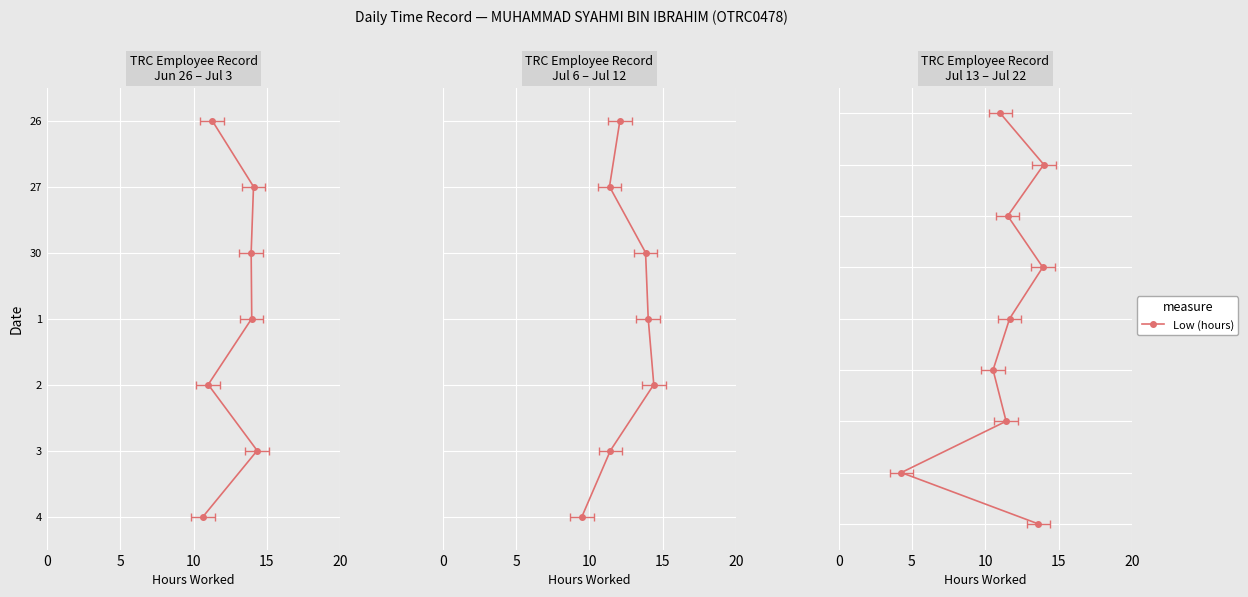

True or false: the data has more than 0 interior local peaks.

True